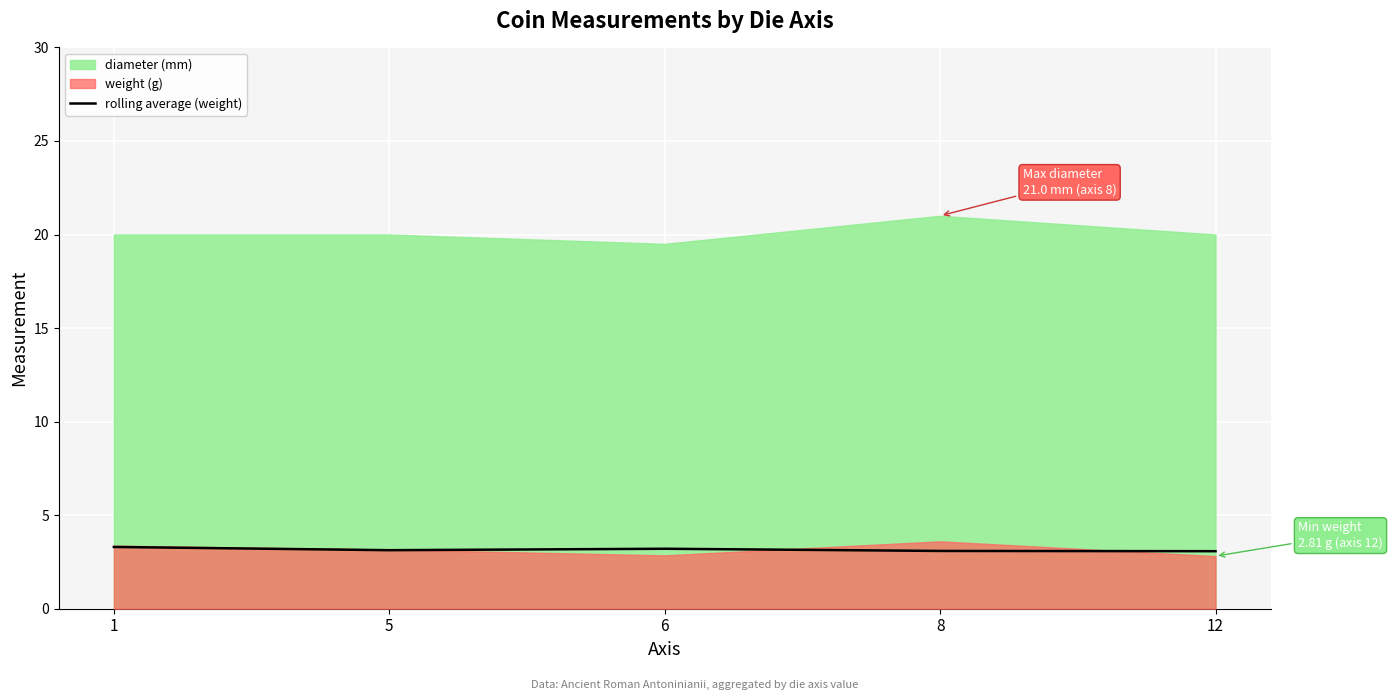

How many categories are shown in the chart?

5